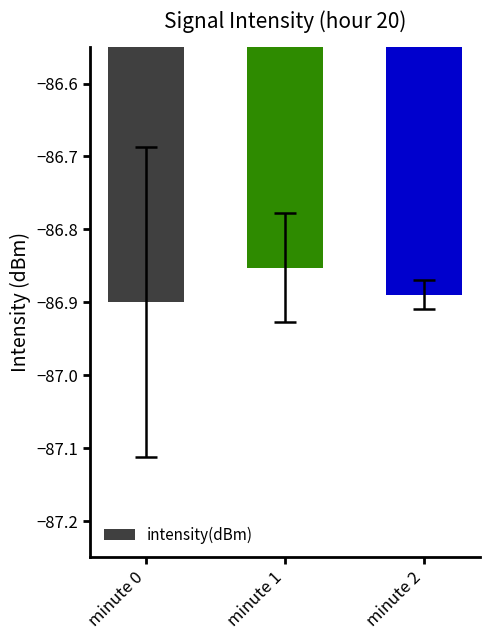

Is it true that the value at minute 2 is -86.9?

True